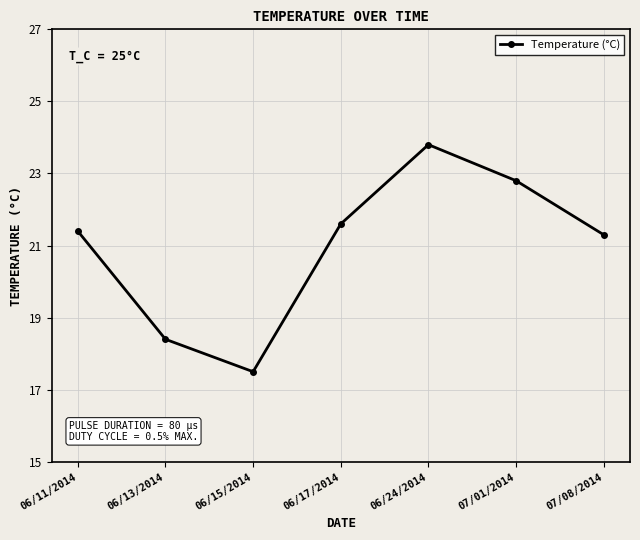

What is the label of the 6th point from the left?

07/01/2014